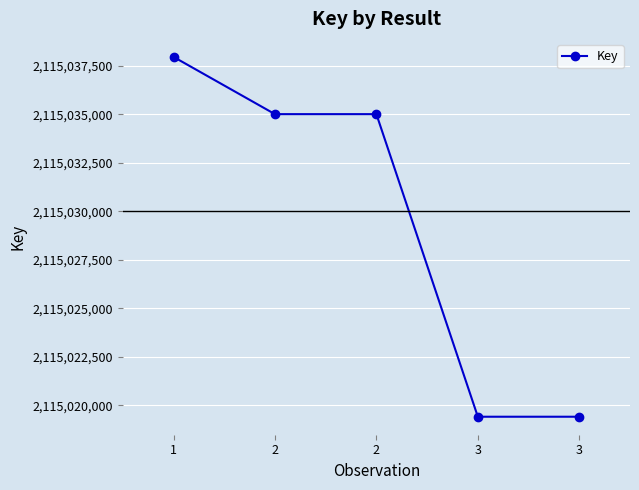

Count the number of categories in the chart.

5